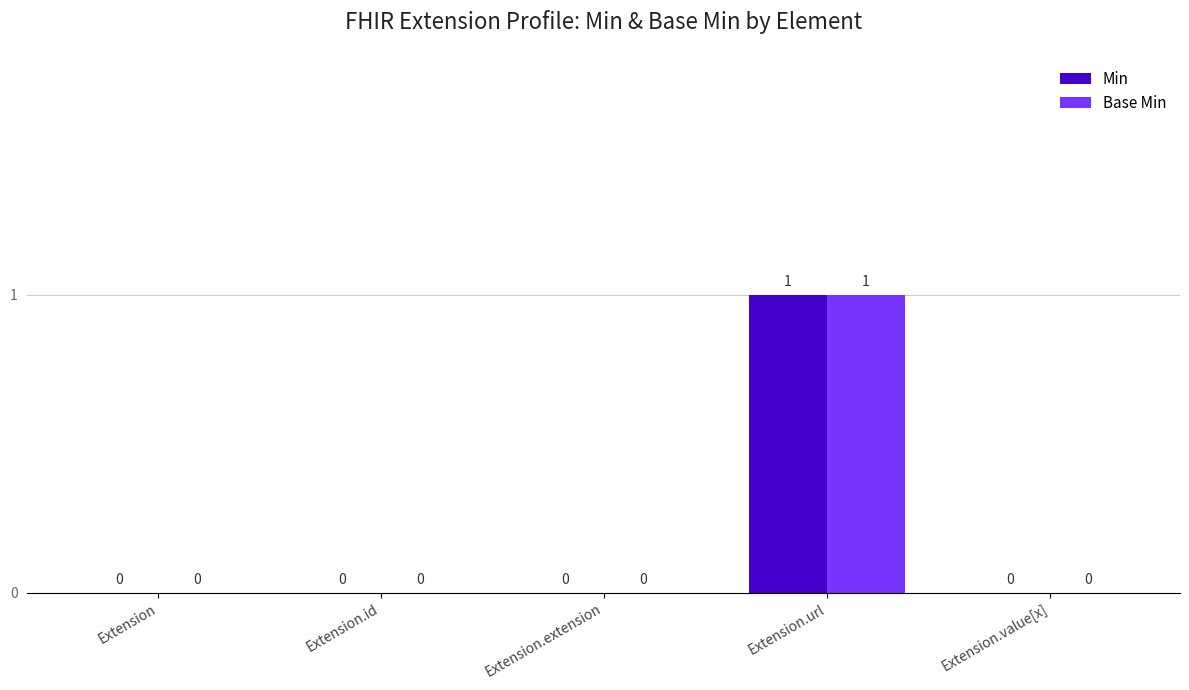

How many Min values are between 0 and 1?

5